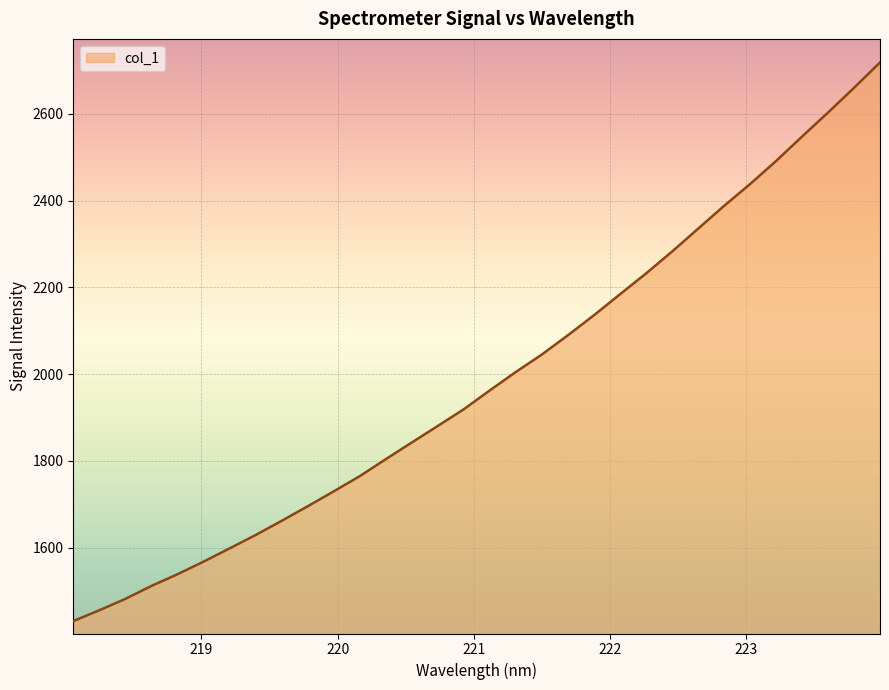

What is the greatest value displayed?

2718.6